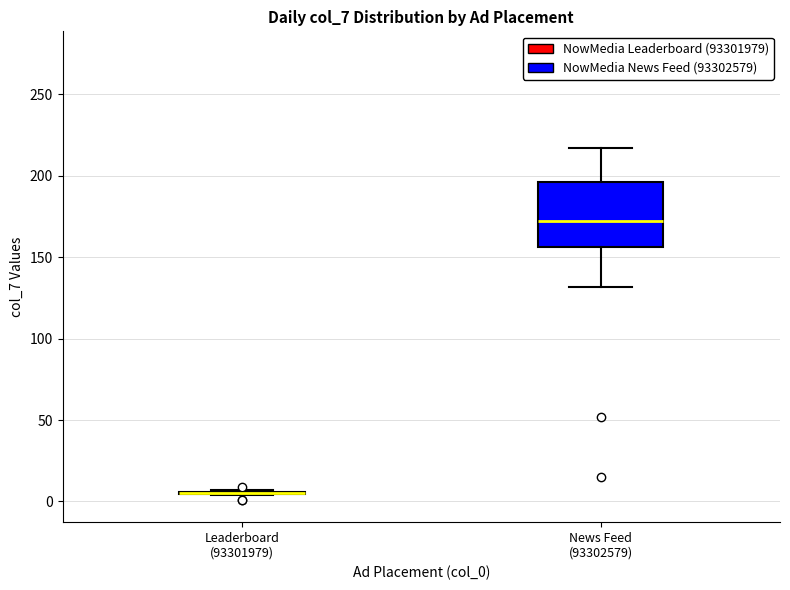

Which box is the tallest, from its lower edge to its upper edge?

News Feed (93302579)